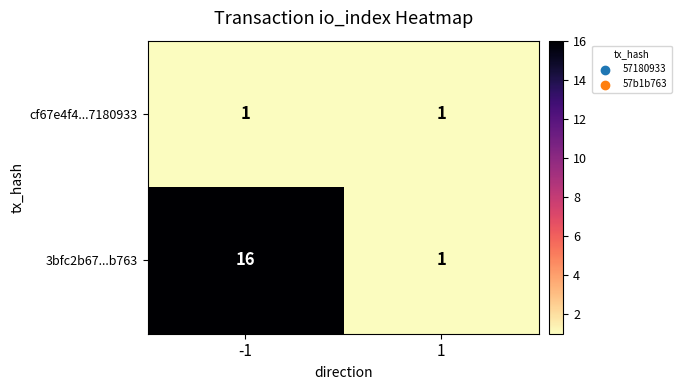

Is it true that cf67e4f4...7180933 equals 0 at 1?

False